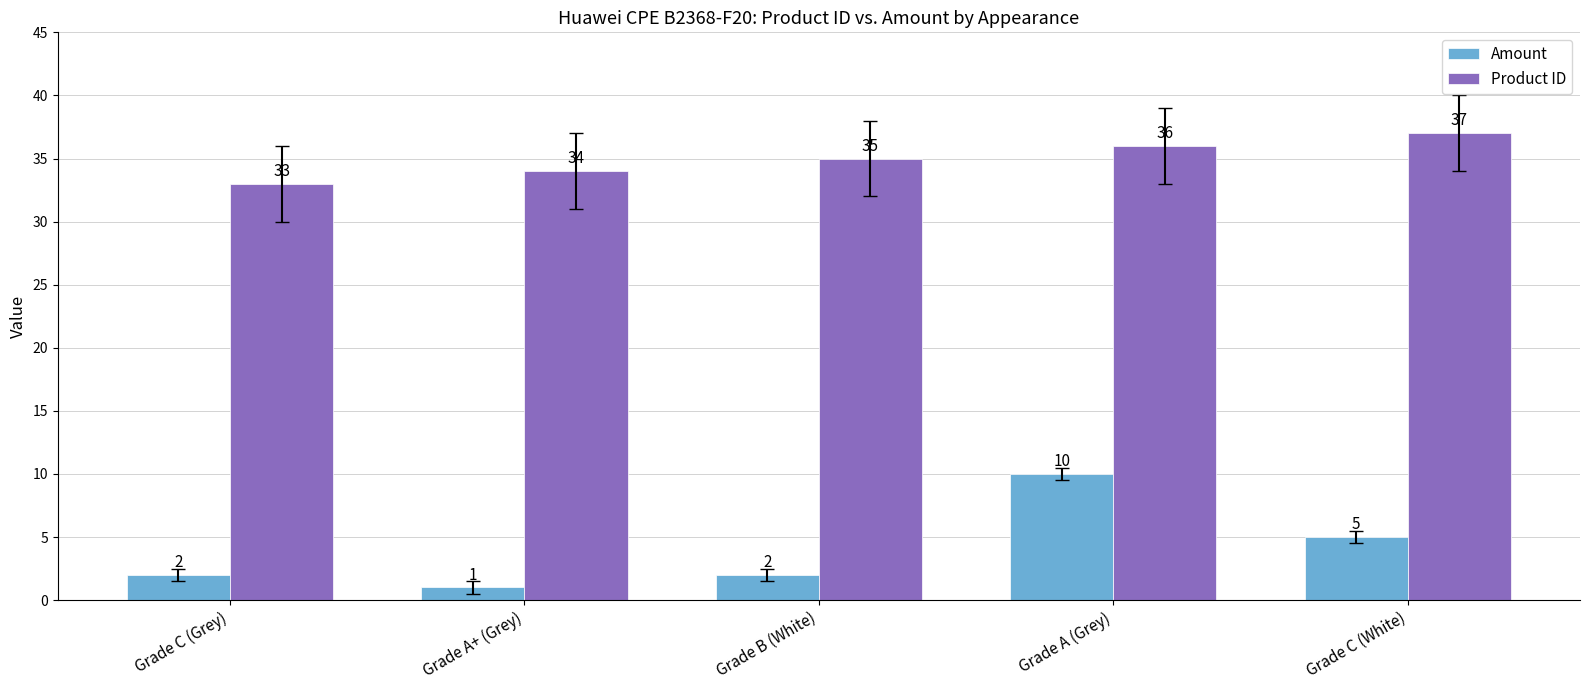

Rank the series by their maximum value, from highest to lowest.

Product ID, Amount